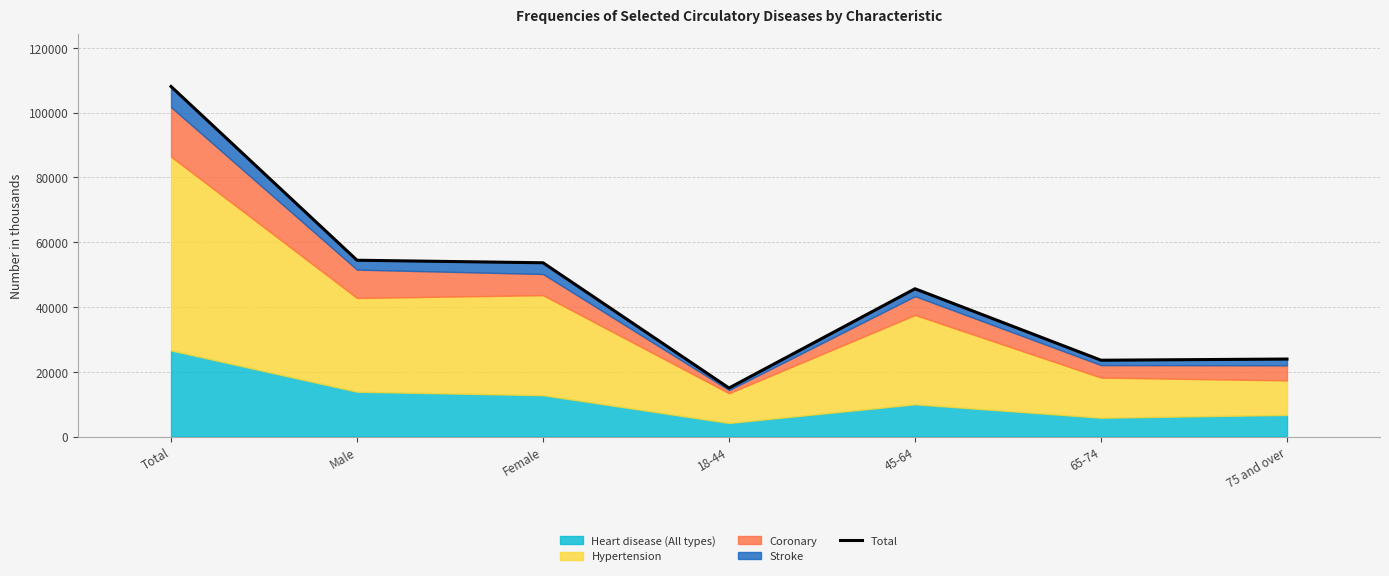

Is it true that the value at Total is 157438?

False